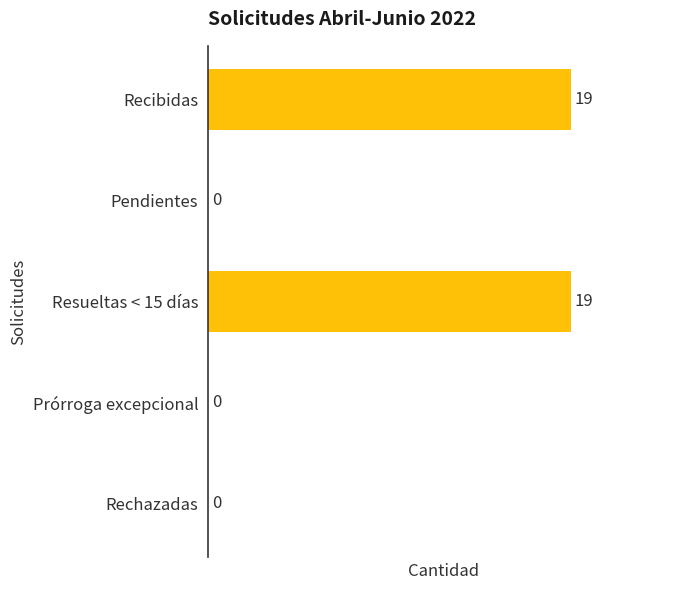

What is the sum of all values?

38